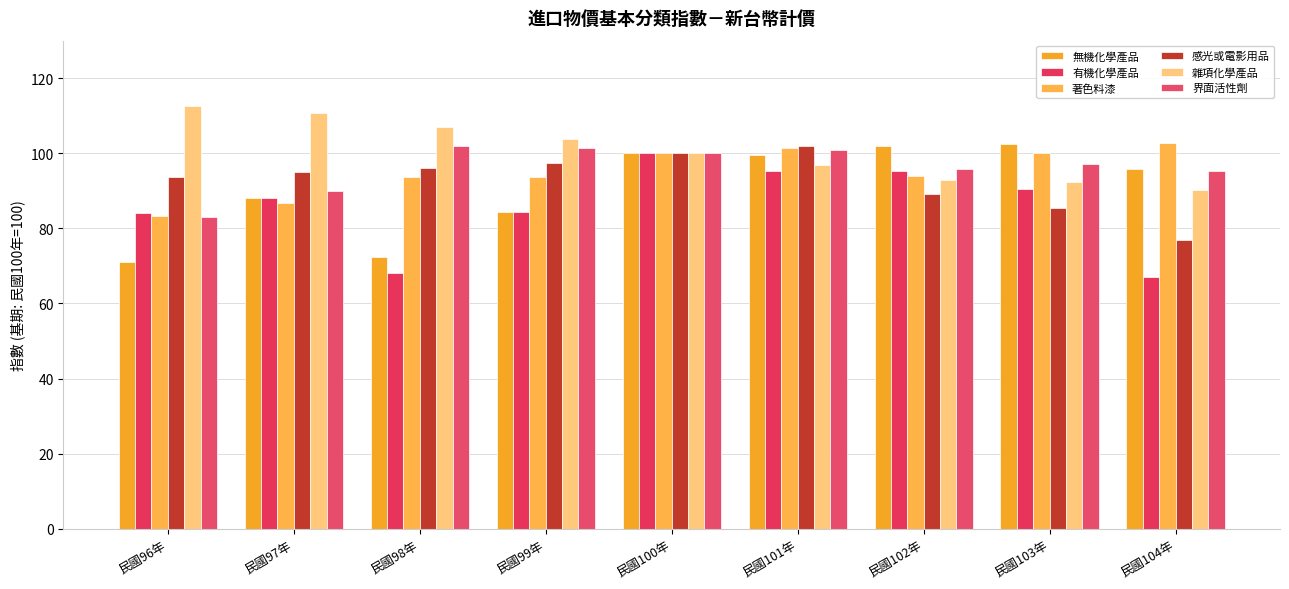

List the series in order of their peak value, lowest first.

有機化學產品, 界面活性劑, 感光或電影用品, 無機化學產品, 著色料漆, 雜項化學產品